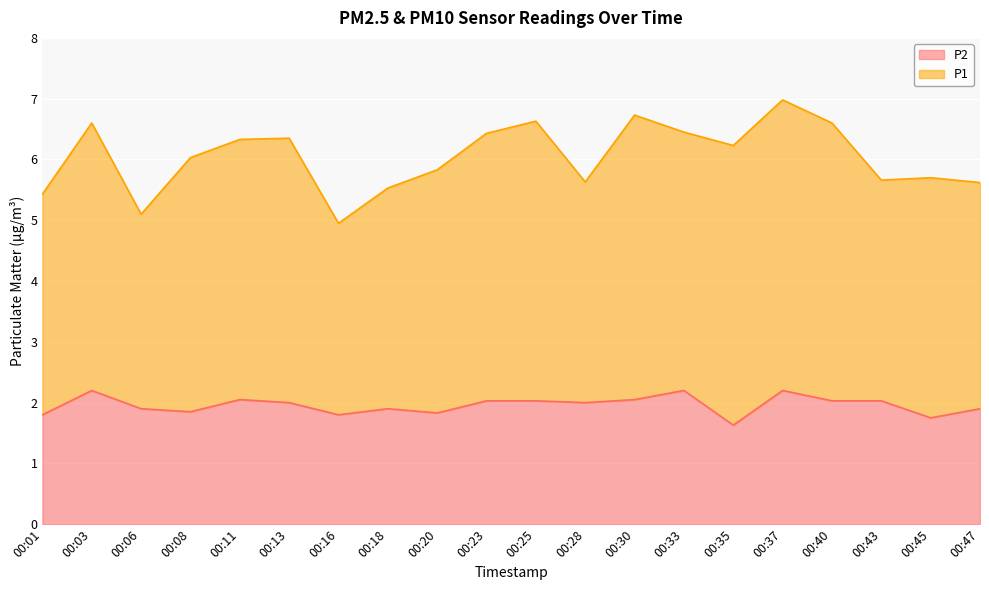

Where is the first local maximum?

00:03